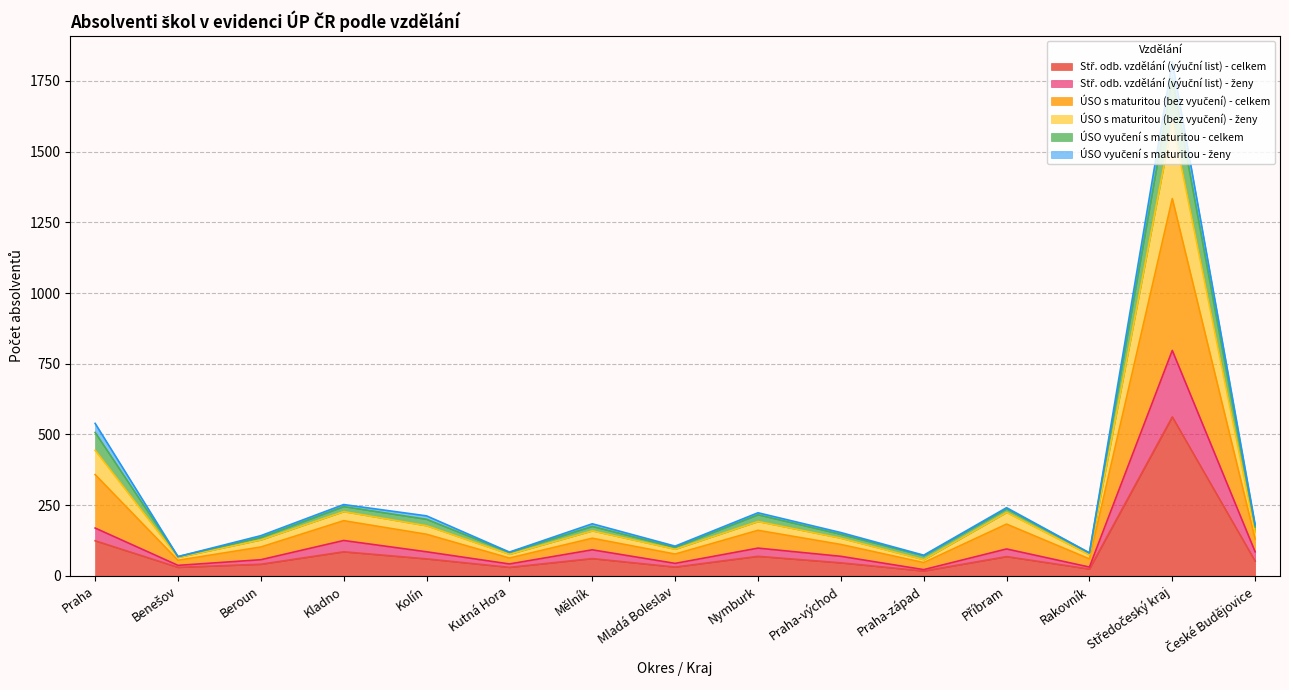

What is the difference between the ÚSO s maturitou (bez vyučení) - celkem values at Mladá Boleslav and Benešov?

37